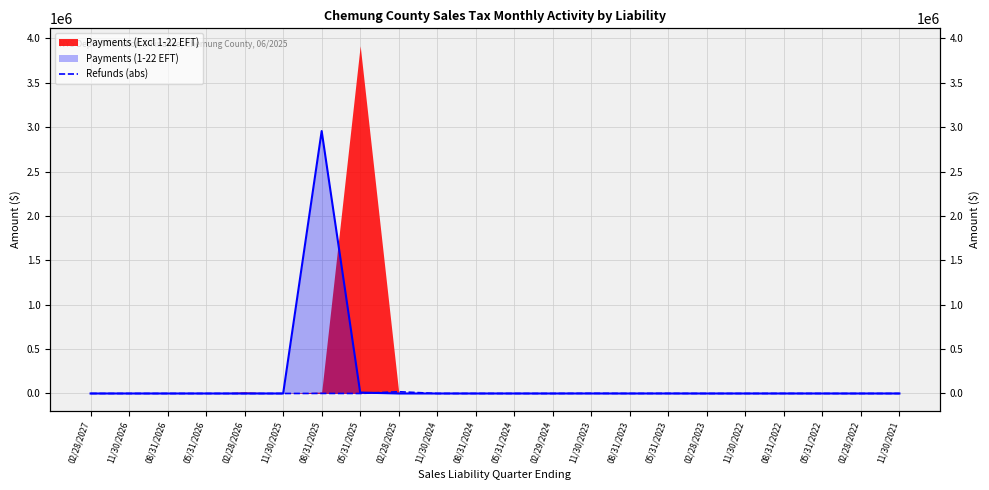

What value does the data have at 05/31/2023?

819.2